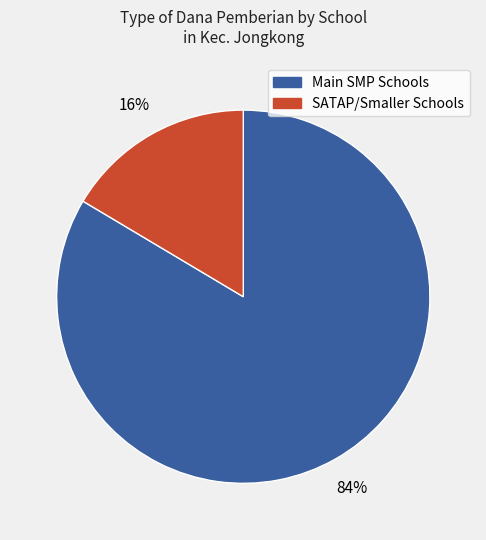

Is there any slice that represents more than half of the pie?

Yes